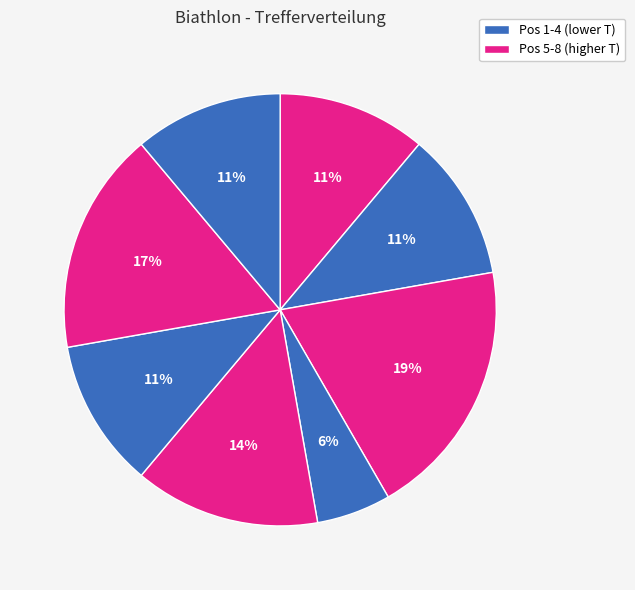

How many slices are in this pie chart?

8